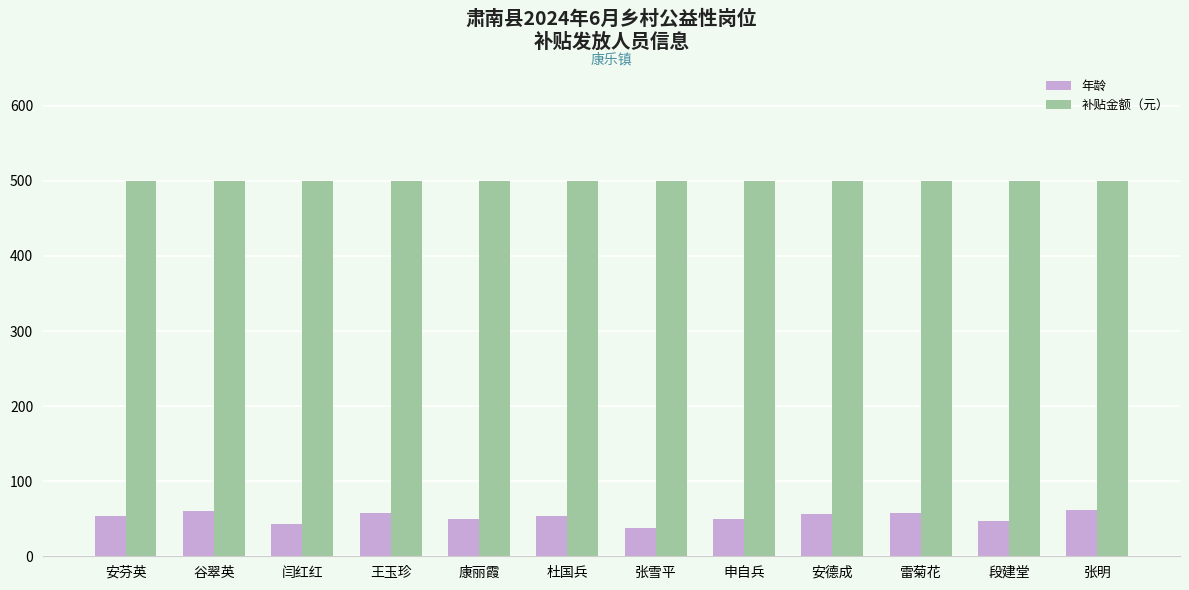

Is the value of 年龄 at 张雪平 greater than the value of 补贴金额（元） at 安芬英?

No